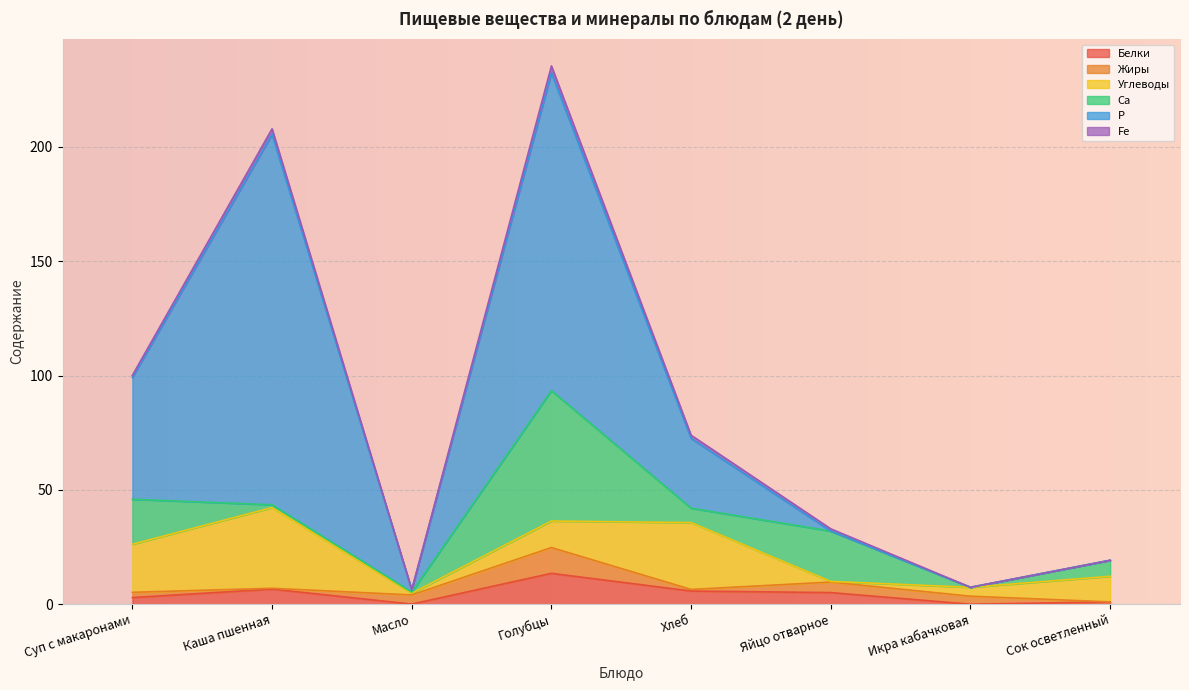

List the labels in order of Са value, smallest first.

Икра кабачковая, Масло, Каша пшенная, Хлеб, Сок осветленный, Суп с макаронами, Яйцо отварное, Голубцы